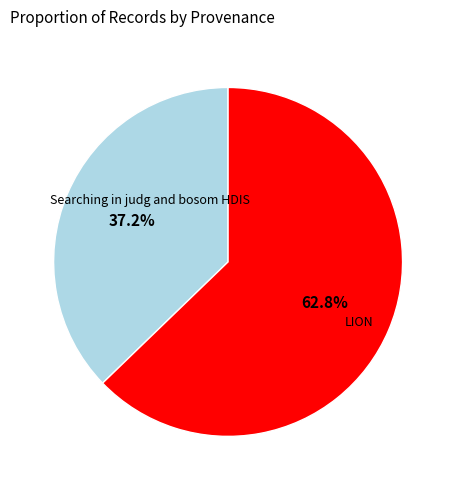

Does any single category account for the majority?

Yes